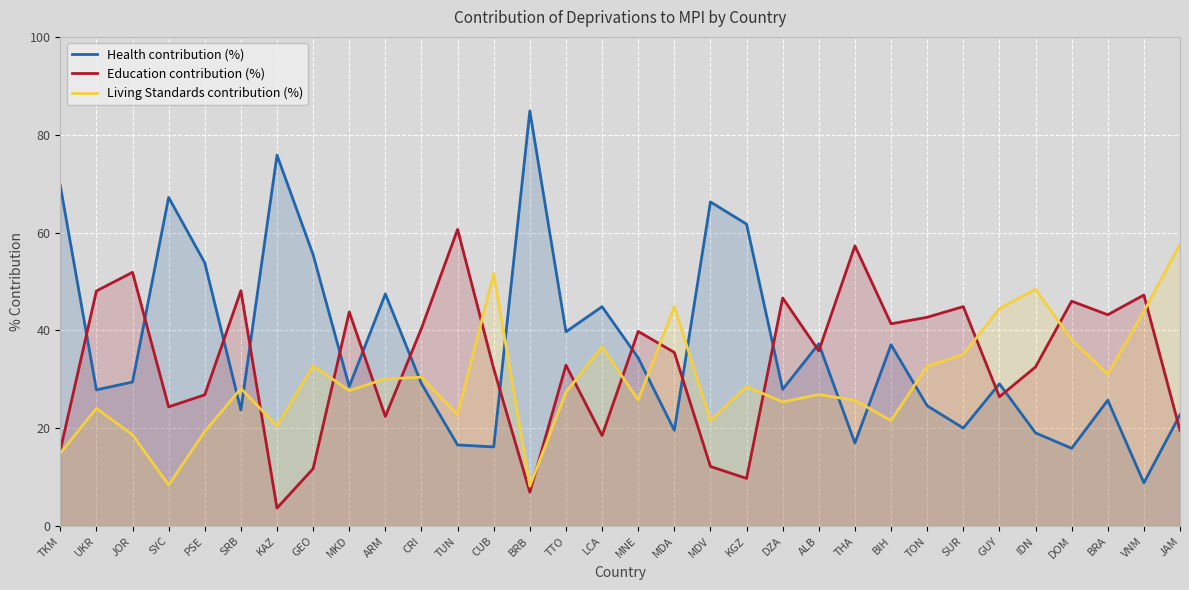

Between THA and TON, which series saw the biggest shift?

Education contribution (%)